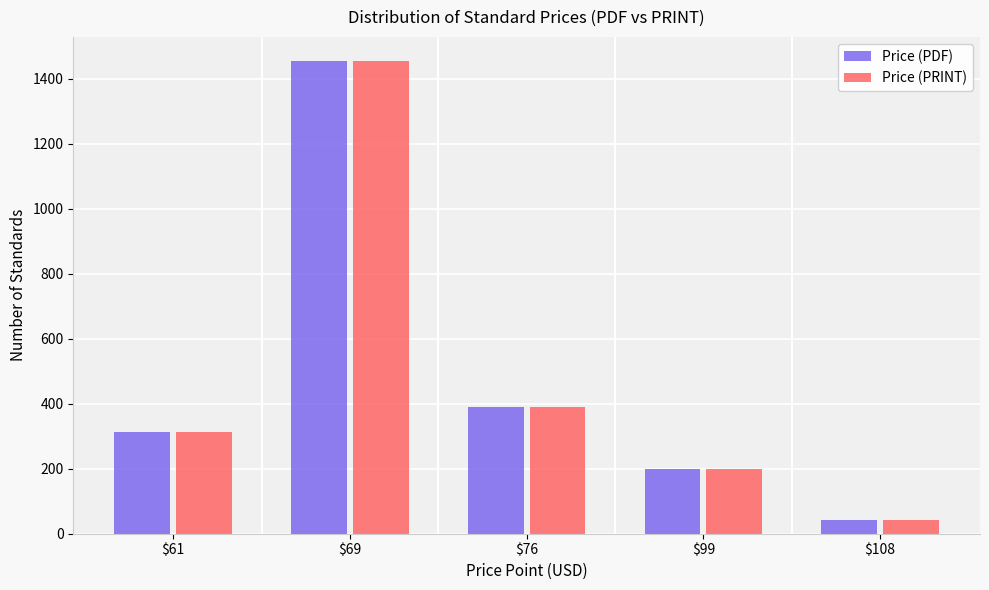

Which label corresponds to the smallest value in the chart?

$108